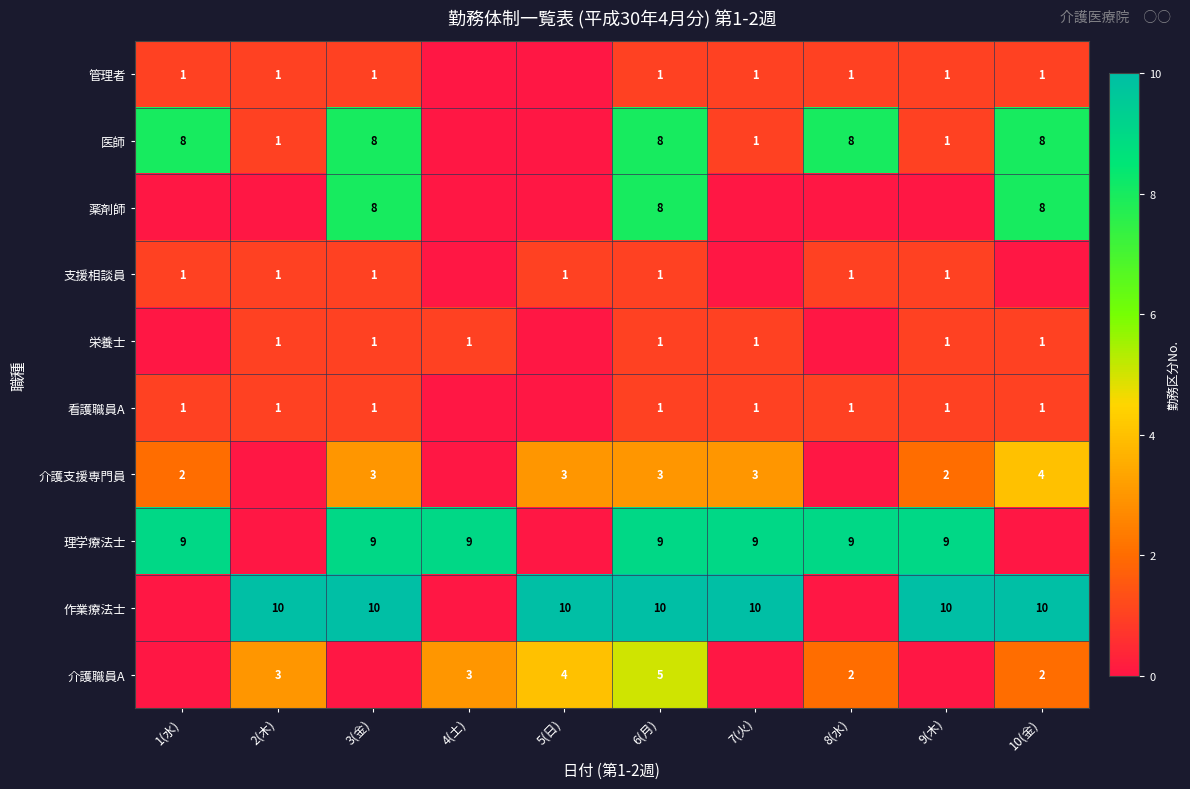

The 管理者 series shows 2 at 3(金). True or false?

False